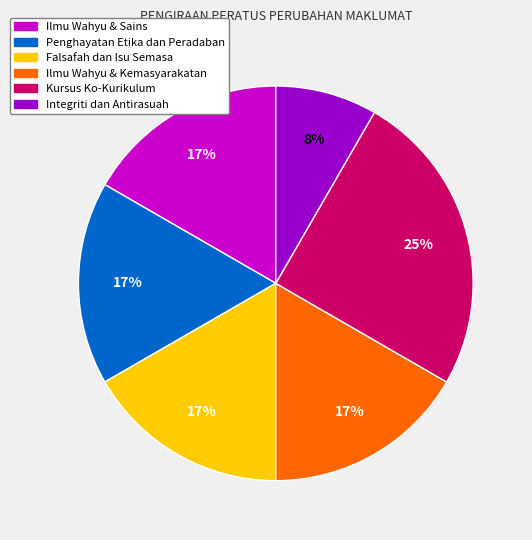

What is the largest slice in the pie chart?

Kursus Ko-Kurikulum